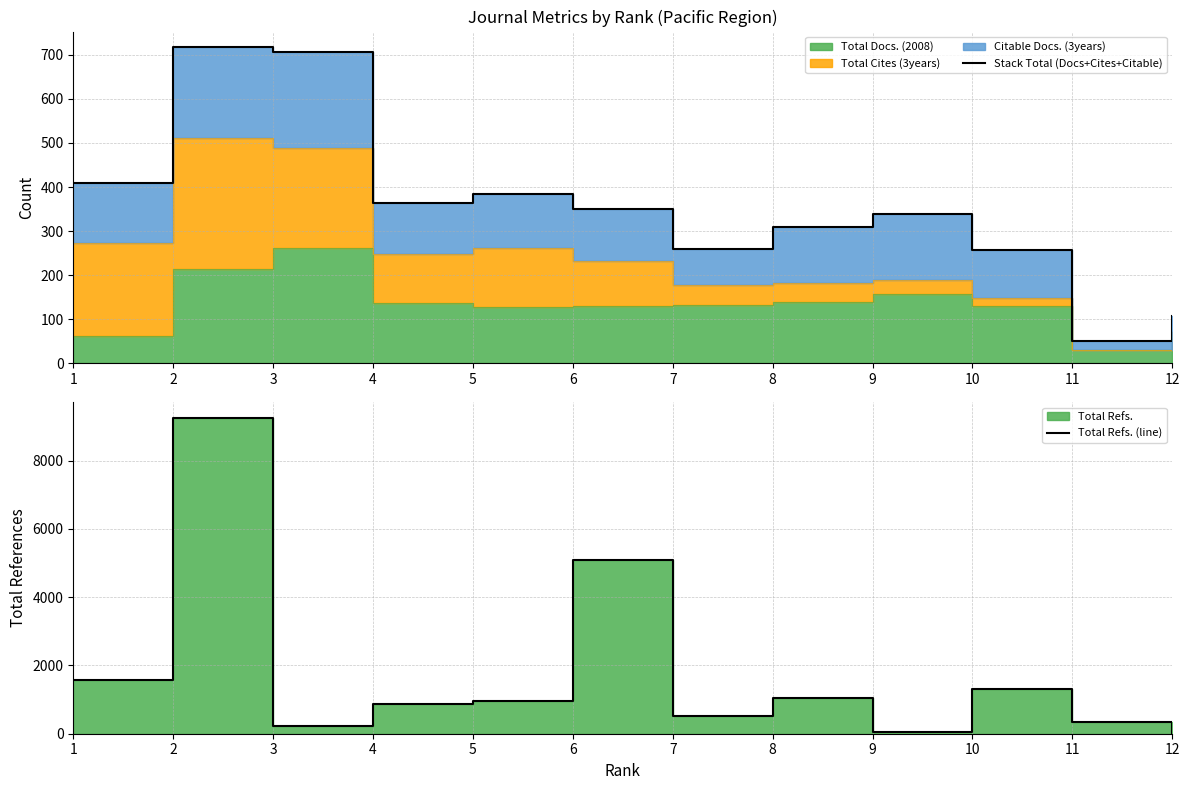

Reading left to right, what are all the values shown in this chart?

Stack Total (Docs+Cites+Citable): 410	717	707	363	385	351	260	309	339	258	51	107
Total Refs. (line): 1568	9254	226	884	953	5086	516	1053	59	1324	329	7